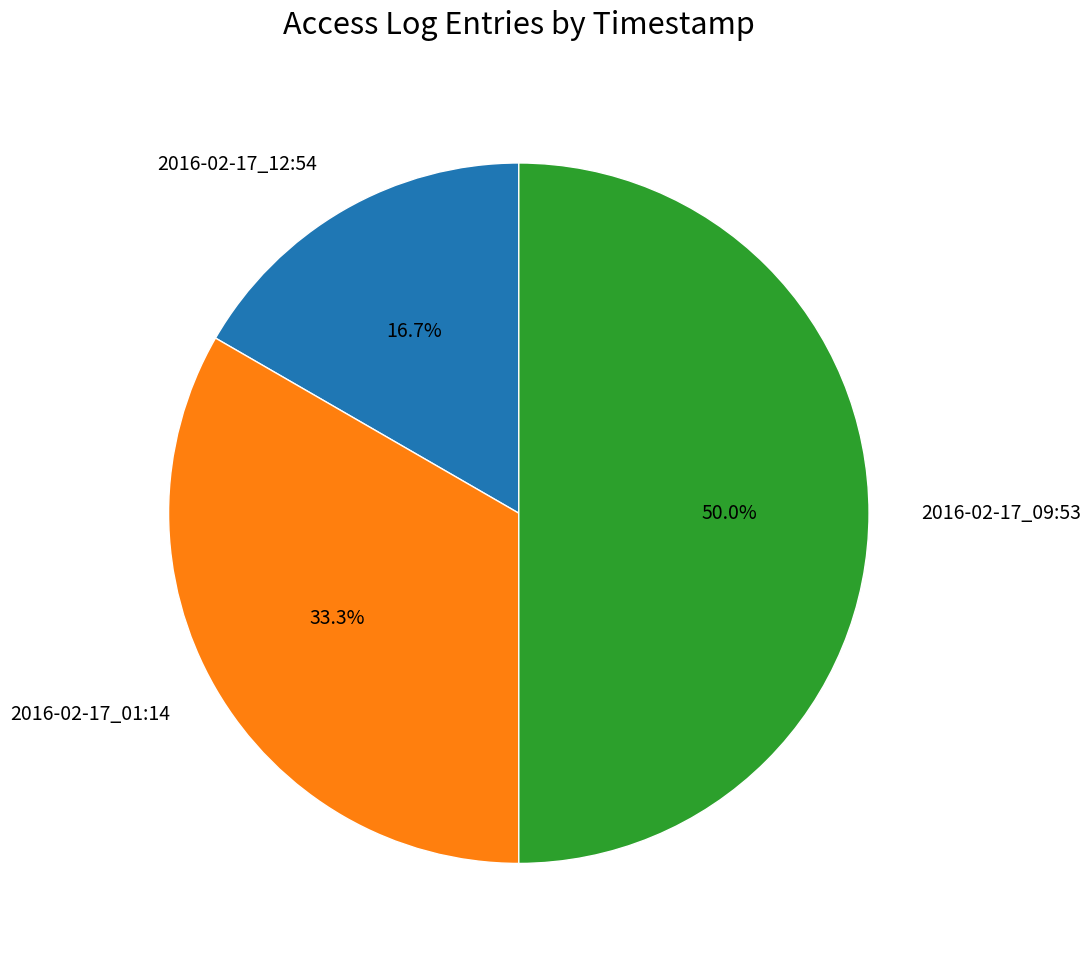

Does 2016-02-17_12:54 represent more than half of the total?

No